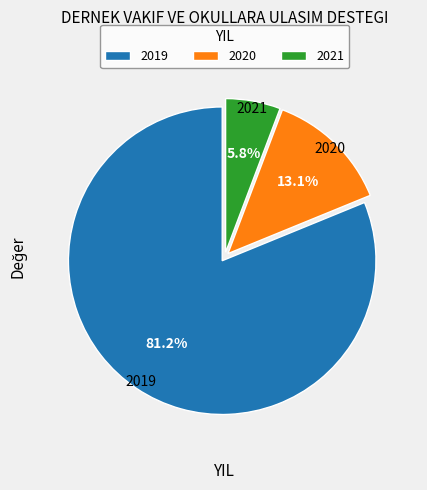

Does 2020 represent more than half of the total?

No